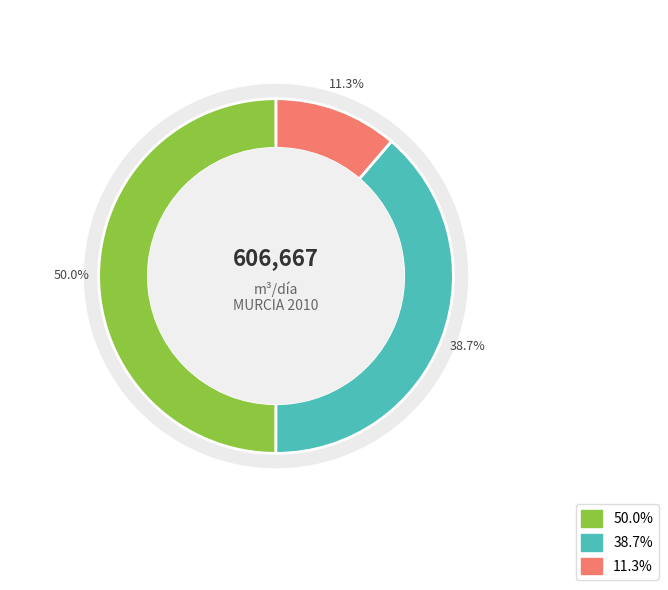

To the nearest percent, what is the difference between the Importe total de las cuotas de saneamiento (MURCIA) and Volumen de aguas residuales tratadas (MURCIA) slice percentages?

39%